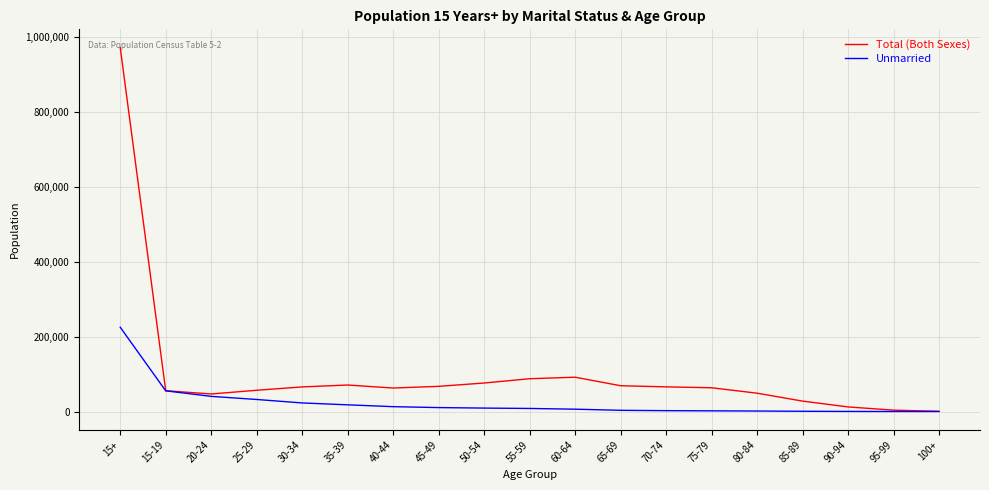

What is the difference between the maximum and second lowest values in the Unmarried series?

225050